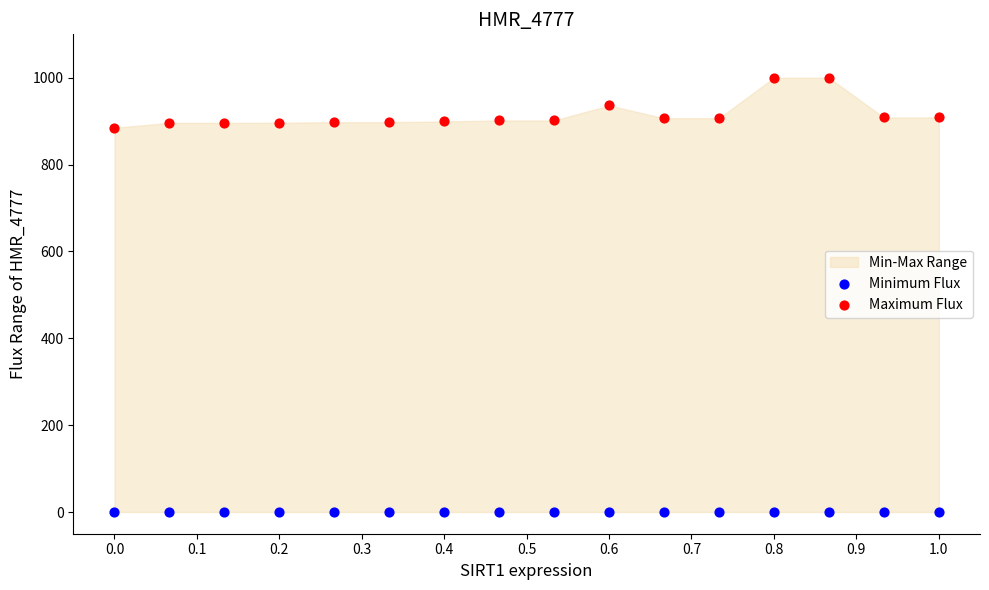

Which series contains the lowest Y value?

Minimum Flux